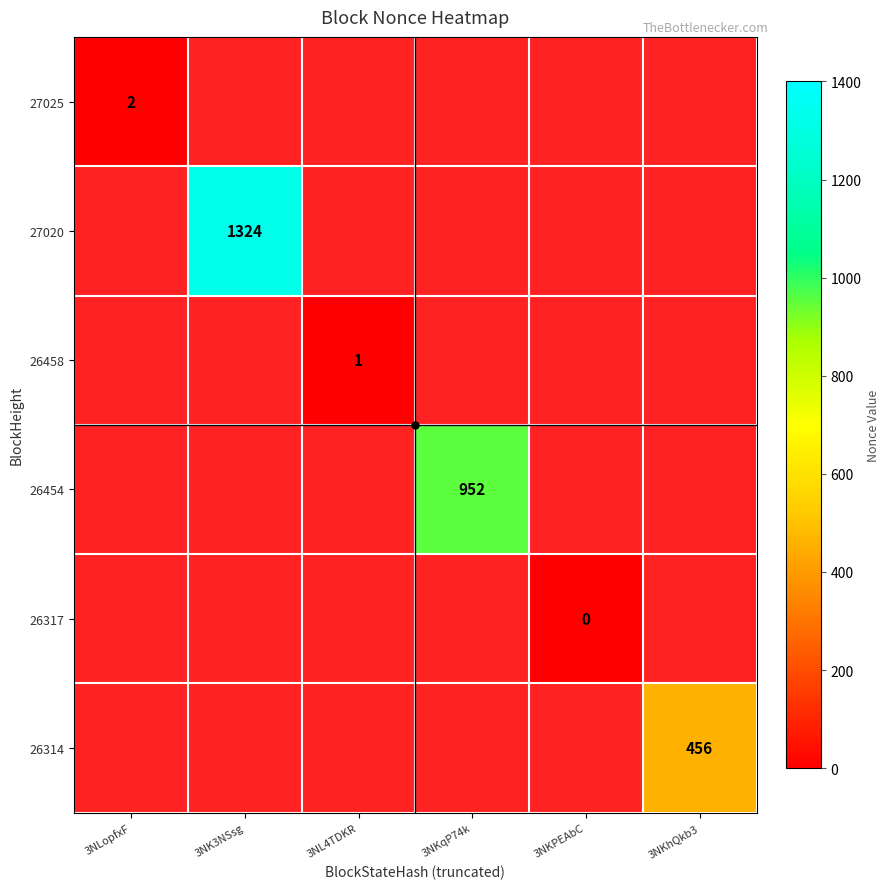

At 3NKPEAbC, list the series in order from smallest to largest.

27025, 27020, 26458, 26454, 26317, 26314